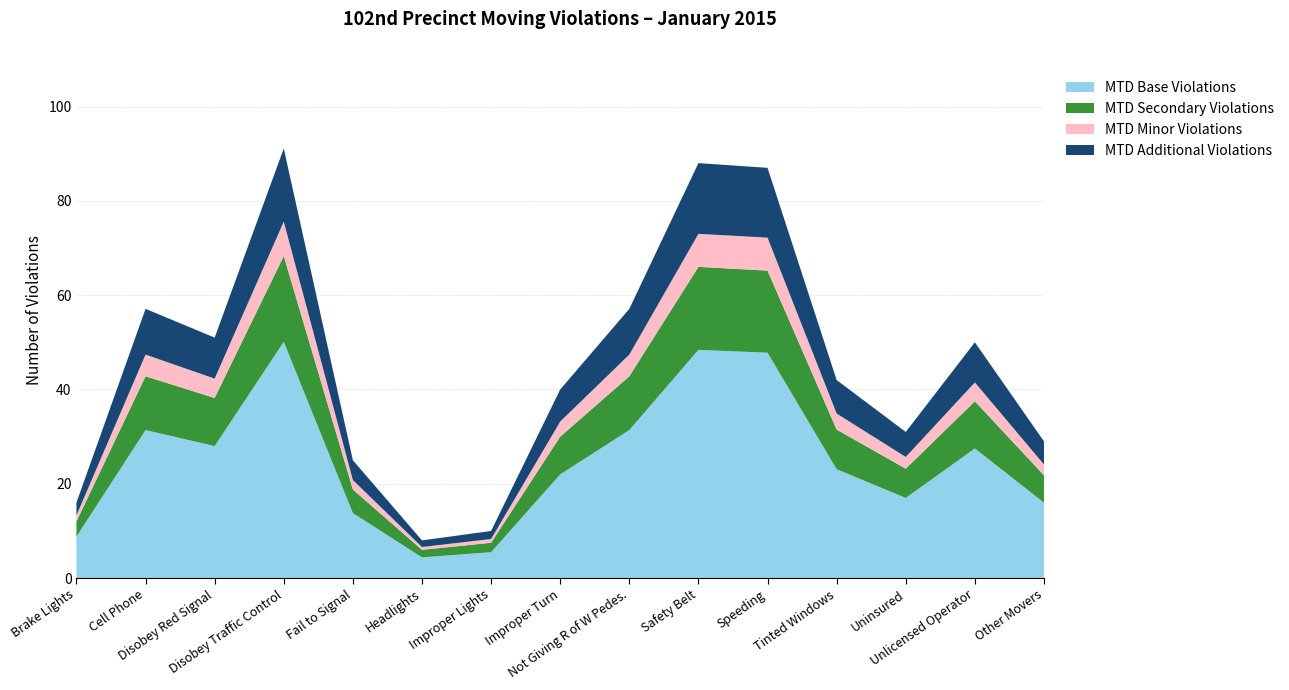

What is the lowest value of the MTD Base Violations series?

4.4